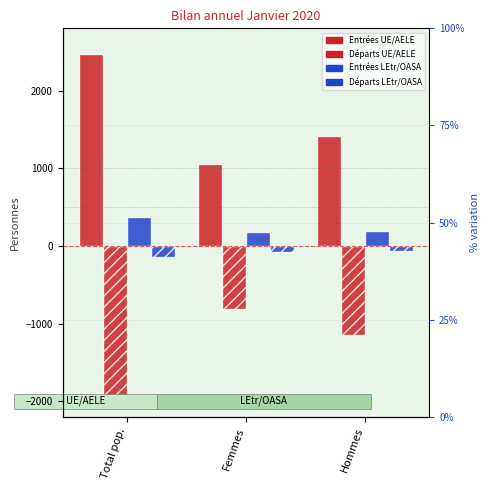

What is the value of the Départs UE/AELE bar at the 3rd from the left?

-1145